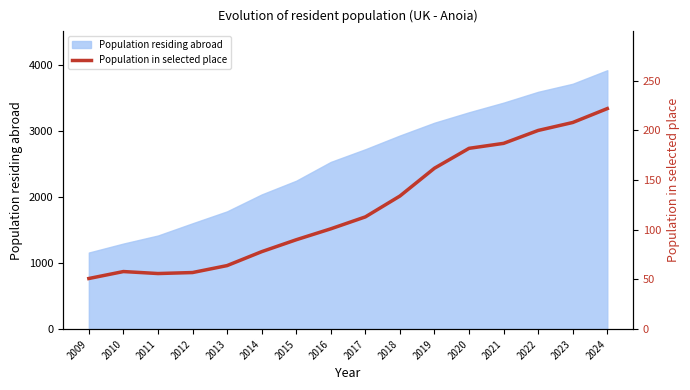

Count the number of categories in the chart.

16